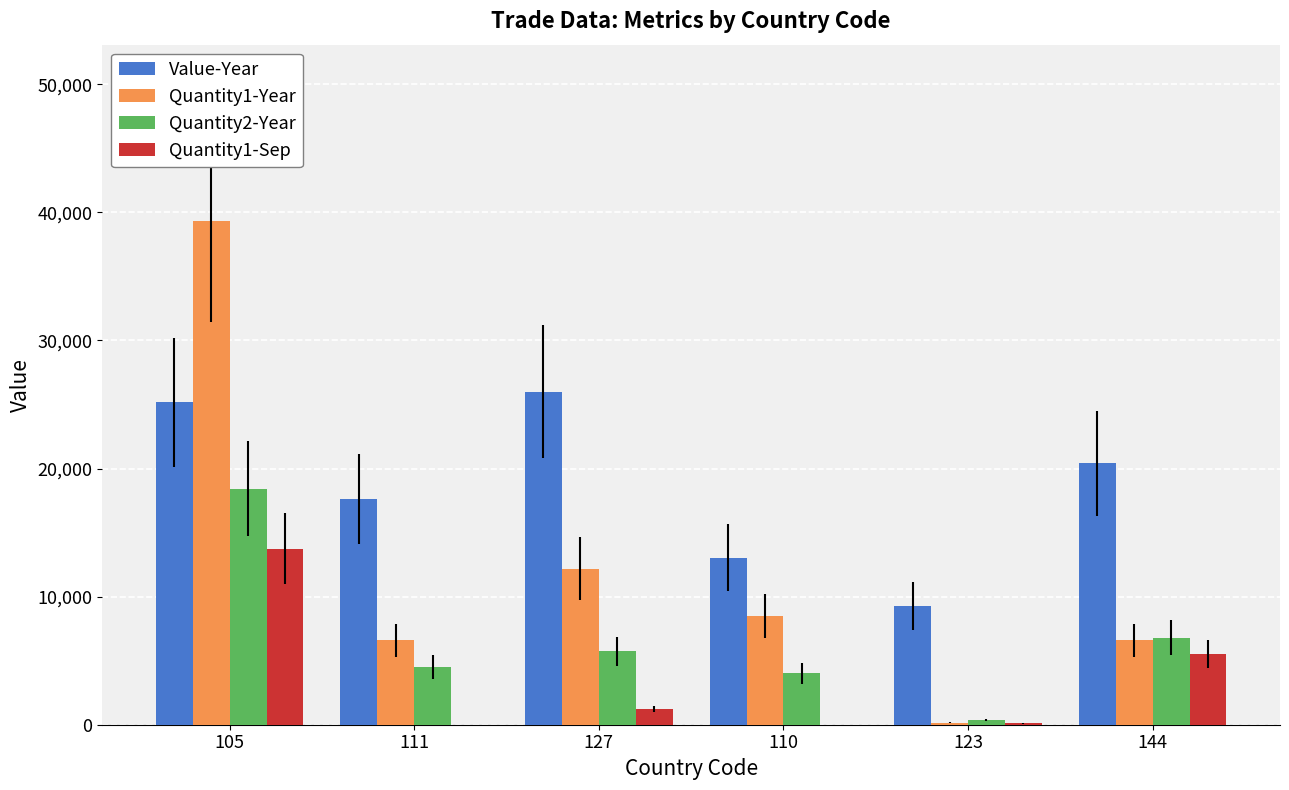

Is the value of Value-Year at 123 greater than the value of Quantity2-Year at 111?

Yes